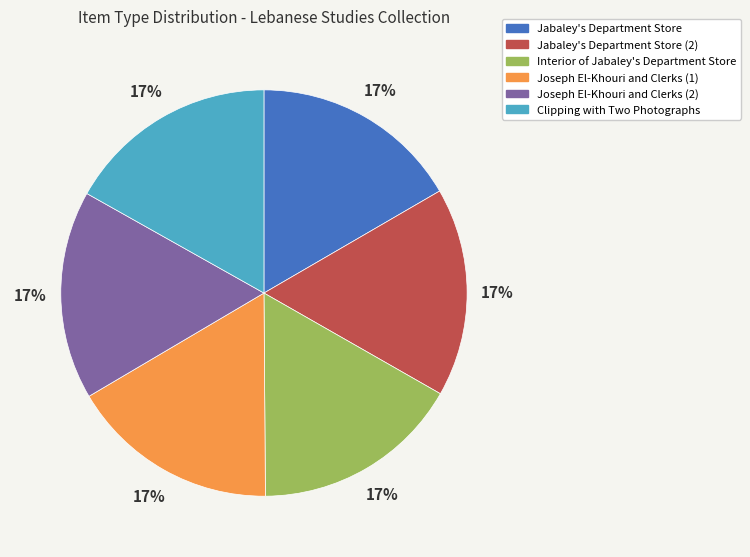

Do Interior of Jabaley's Department Store and Jabaley's Department Store together represent more than half of the pie?

No